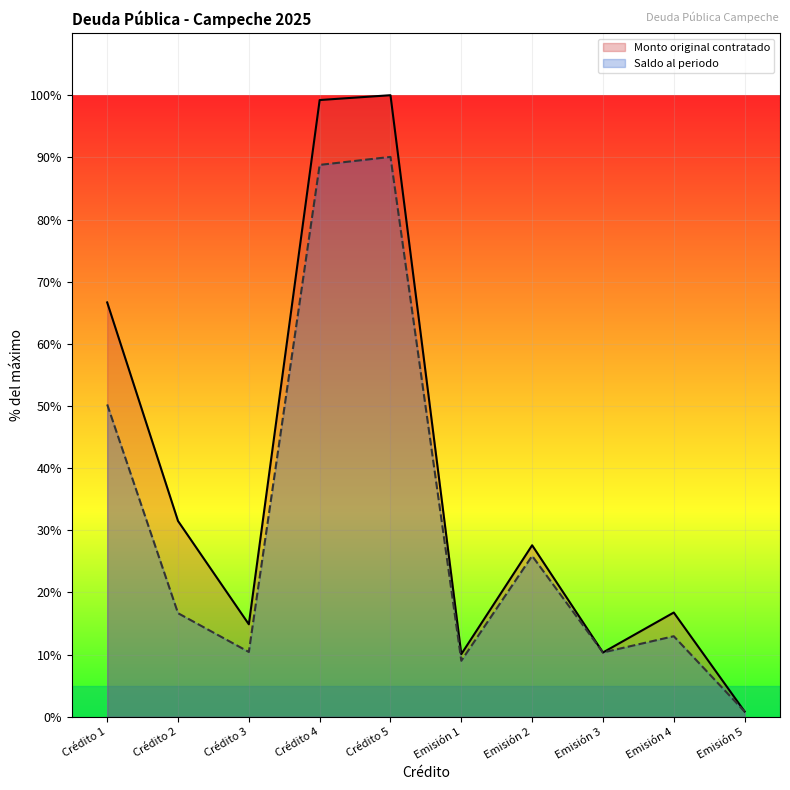

What is the difference between the maximum and minimum values in the Saldo al periodo series?

89.2